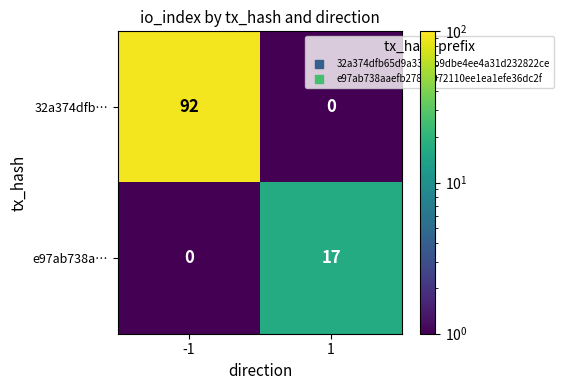

Rank the categories by 32a374dfb… value from lowest to highest.

1, -1